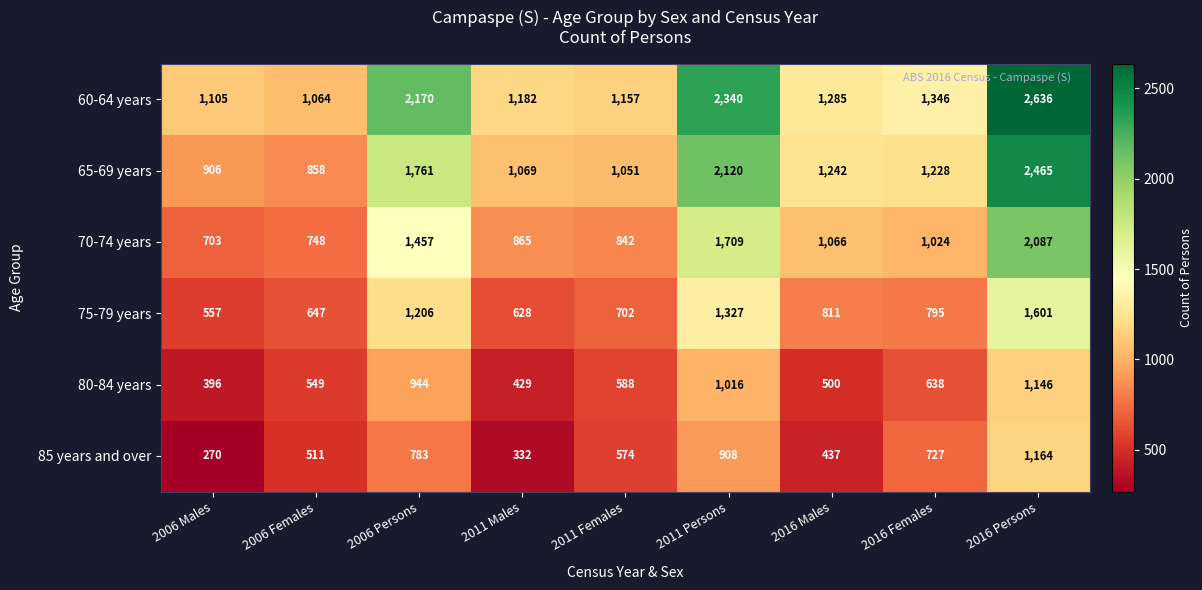

Rank the series at 2006 Females from lowest to highest value.

85 years and over, 80-84 years, 75-79 years, 70-74 years, 65-69 years, 60-64 years